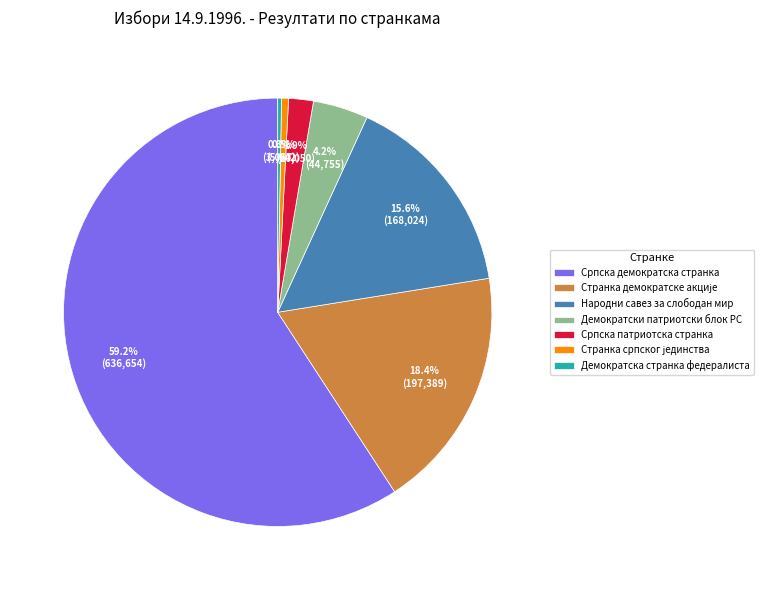

Is the sum of Српска патриотска странка and Српска демократска странка greater than half?

Yes